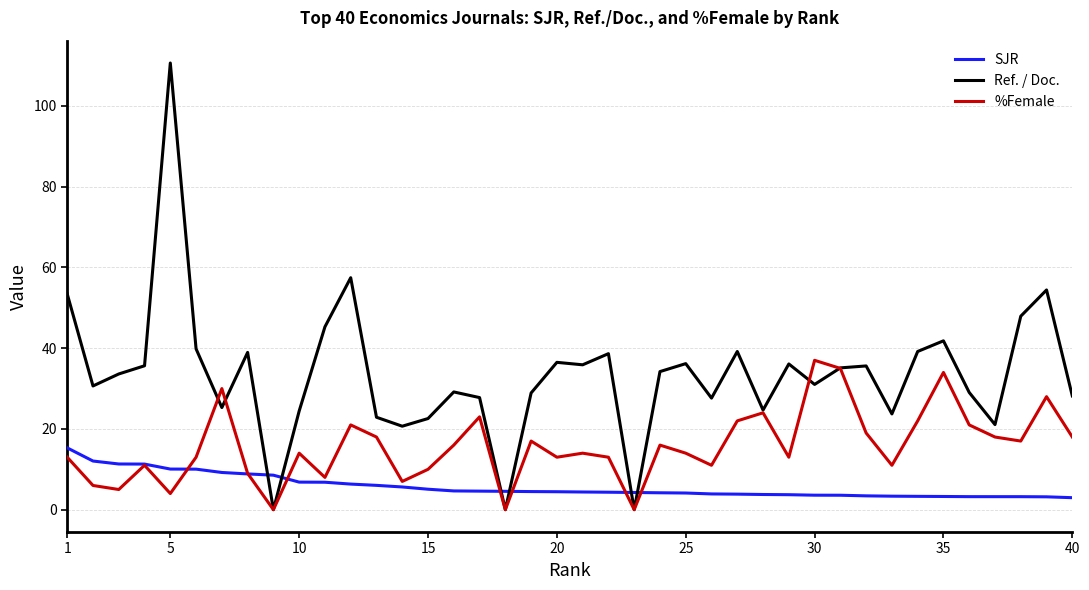

True or false: %Female and SJR intersect in this chart.

True